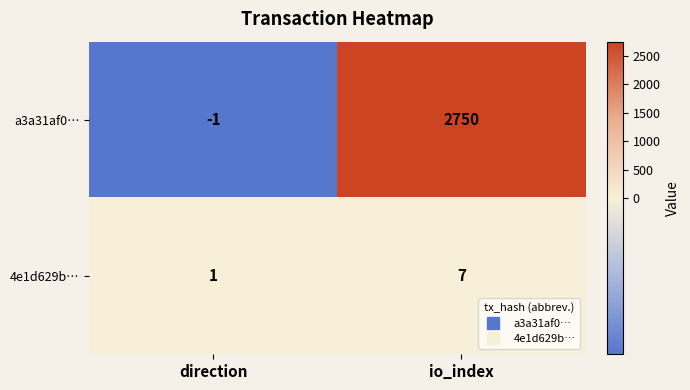

Where is a3a31af0… nearest to the value 1374?

direction